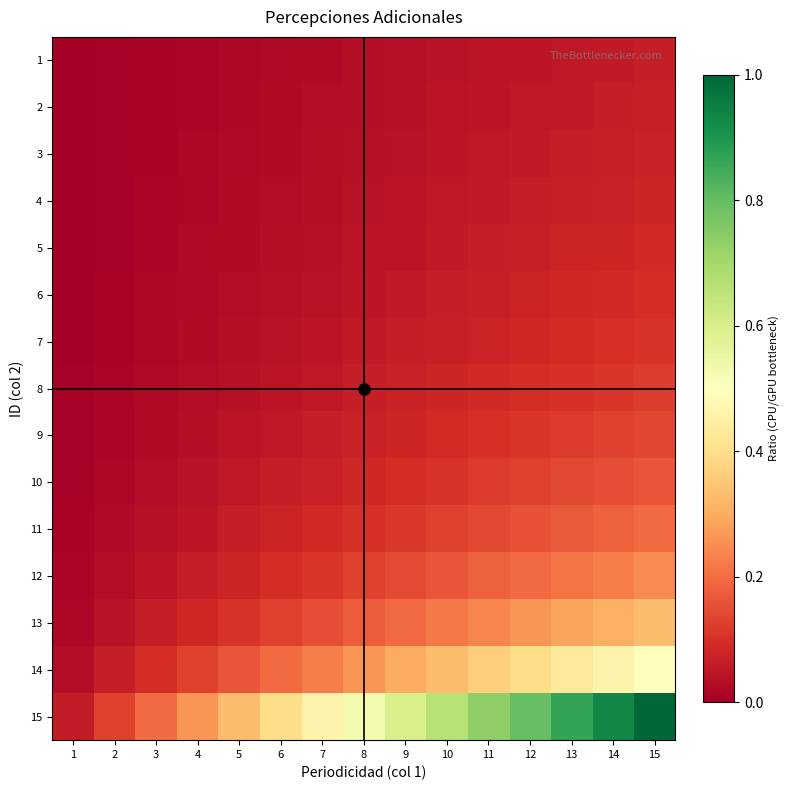

Reading right to left, list all the values displayed in this chart.

1: 15=0.1	14=0.1	13=0.1	12=0.0	11=0.0	10=0.0	9=0.0	8=0.0	7=0.0	6=0.0	5=0.0	4=0.0	3=0.0	2=0.0	1=0.0
2: 15=0.1	14=0.1	13=0.1	12=0.1	11=0.0	10=0.0	9=0.0	8=0.0	7=0.0	6=0.0	5=0.0	4=0.0	3=0.0	2=0.0	1=0.0
3: 15=0.1	14=0.1	13=0.1	12=0.1	11=0.1	10=0.0	9=0.0	8=0.0	7=0.0	6=0.0	5=0.0	4=0.0	3=0.0	2=0.0	1=0.0
4: 15=0.1	14=0.1	13=0.1	12=0.1	11=0.1	10=0.1	9=0.0	8=0.0	7=0.0	6=0.0	5=0.0	4=0.0	3=0.0	2=0.0	1=0.0
5: 15=0.1	14=0.1	13=0.1	12=0.1	11=0.1	10=0.1	9=0.1	8=0.0	7=0.0	6=0.0	5=0.0	4=0.0	3=0.0	2=0.0	1=0.0
6: 15=0.1	14=0.1	13=0.1	12=0.1	11=0.1	10=0.1	9=0.1	8=0.0	7=0.0	6=0.0	5=0.0	4=0.0	3=0.0	2=0.0	1=0.0
7: 15=0.1	14=0.1	13=0.1	12=0.1	11=0.1	10=0.1	9=0.1	8=0.1	7=0.0	6=0.0	5=0.0	4=0.0	3=0.0	2=0.0	1=0.0
8: 15=0.1	14=0.1	13=0.1	12=0.1	11=0.1	10=0.1	9=0.1	8=0.1	7=0.1	6=0.0	5=0.0	4=0.0	3=0.0	2=0.0	1=0.0
9: 15=0.1	14=0.1	13=0.1	12=0.1	11=0.1	10=0.1	9=0.1	8=0.1	7=0.1	6=0.1	5=0.0	4=0.0	3=0.0	2=0.0	1=0.0
10: 15=0.2	14=0.2	13=0.1	12=0.1	11=0.1	10=0.1	9=0.1	8=0.1	7=0.1	6=0.1	5=0.1	4=0.0	3=0.0	2=0.0	1=0.0
11: 15=0.2	14=0.2	13=0.2	12=0.2	11=0.1	10=0.1	9=0.1	8=0.1	7=0.1	6=0.1	5=0.1	4=0.0	3=0.0	2=0.0	1=0.0
12: 15=0.2	14=0.2	13=0.2	12=0.2	11=0.2	10=0.2	9=0.1	8=0.1	7=0.1	6=0.1	5=0.1	4=0.1	3=0.0	2=0.0	1=0.0
13: 15=0.3	14=0.3	13=0.3	12=0.3	11=0.2	10=0.2	9=0.2	8=0.2	7=0.2	6=0.1	5=0.1	4=0.1	3=0.1	2=0.0	1=0.0
14: 15=0.5	14=0.5	13=0.4	12=0.4	11=0.4	10=0.3	9=0.3	8=0.3	7=0.2	6=0.2	5=0.2	4=0.1	3=0.1	2=0.1	1=0.0
15: 15=1.0	14=0.9	13=0.9	12=0.8	11=0.7	10=0.7	9=0.6	8=0.5	7=0.5	6=0.4	5=0.3	4=0.3	3=0.2	2=0.1	1=0.1